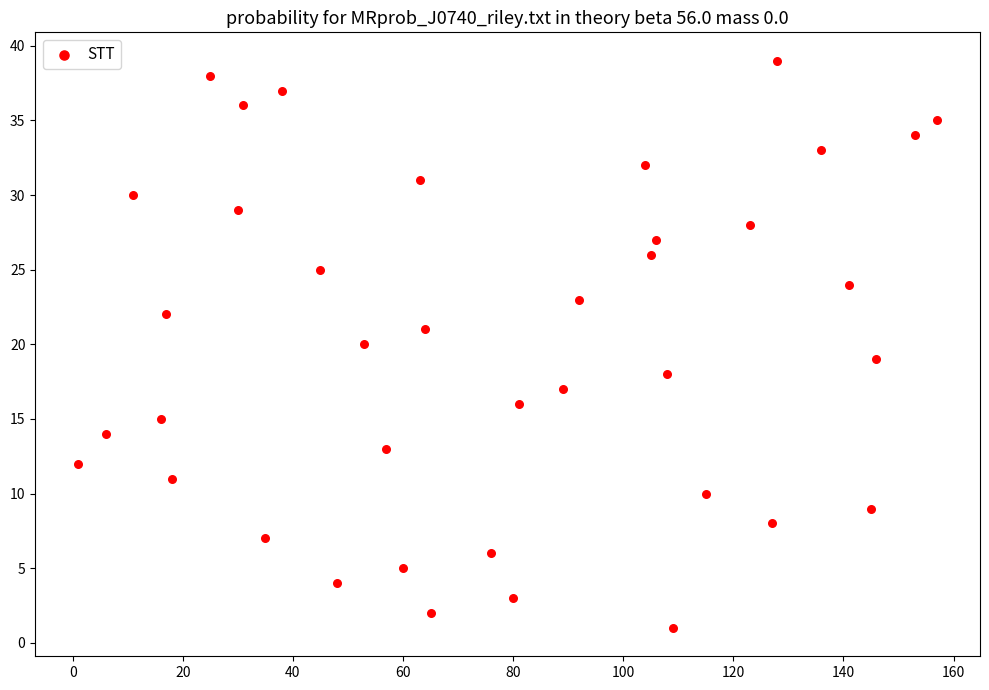

What is the range of Y values (max minus min)?

38